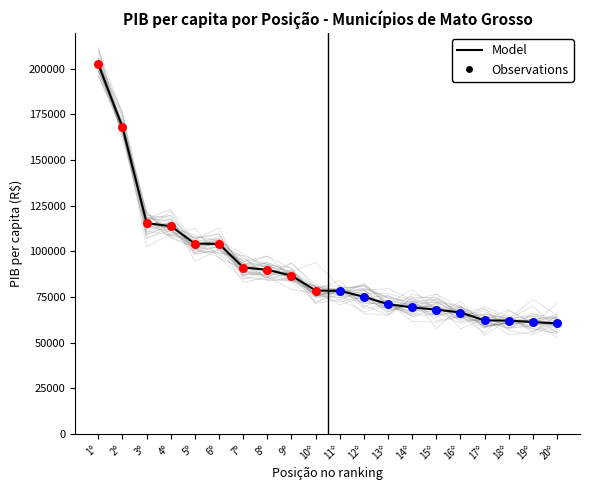

Approximately how many times larger is the value at 20º compared to 12º?

0.8